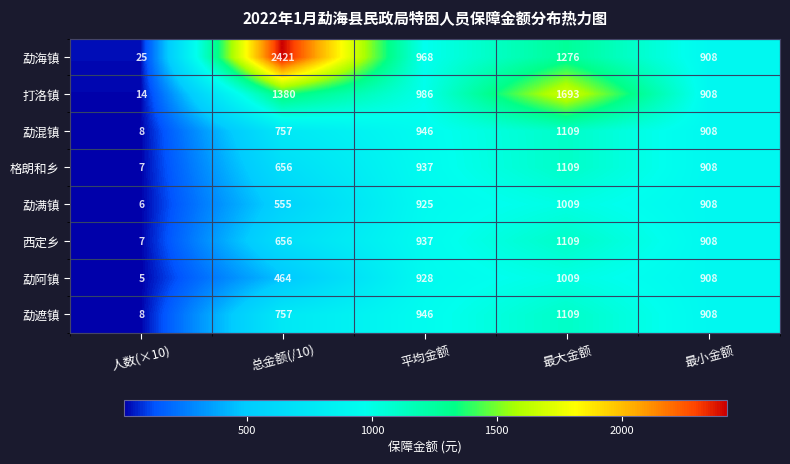

What is the sum of the 勐遮镇 values at 总金额(/10) and 人数(×10)?

765